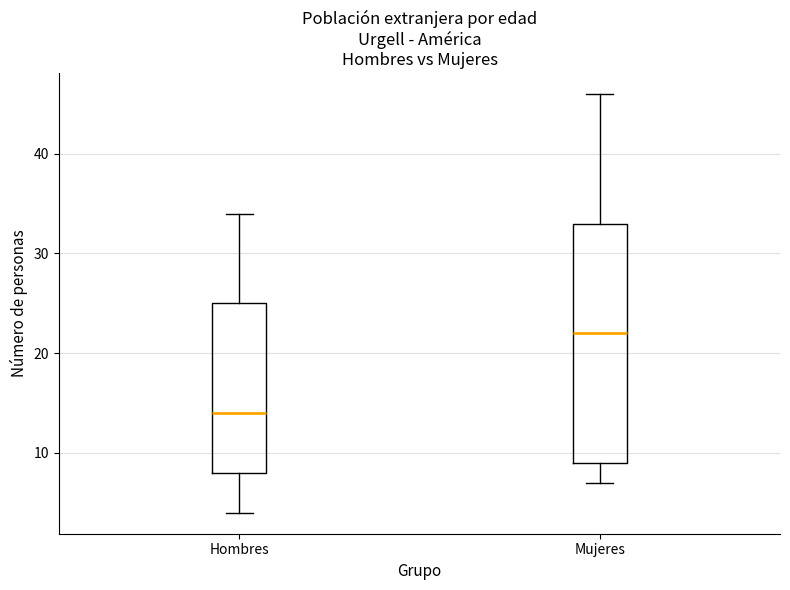

Comparing the boxes themselves (not the whiskers), which one is the tallest?

Mujeres